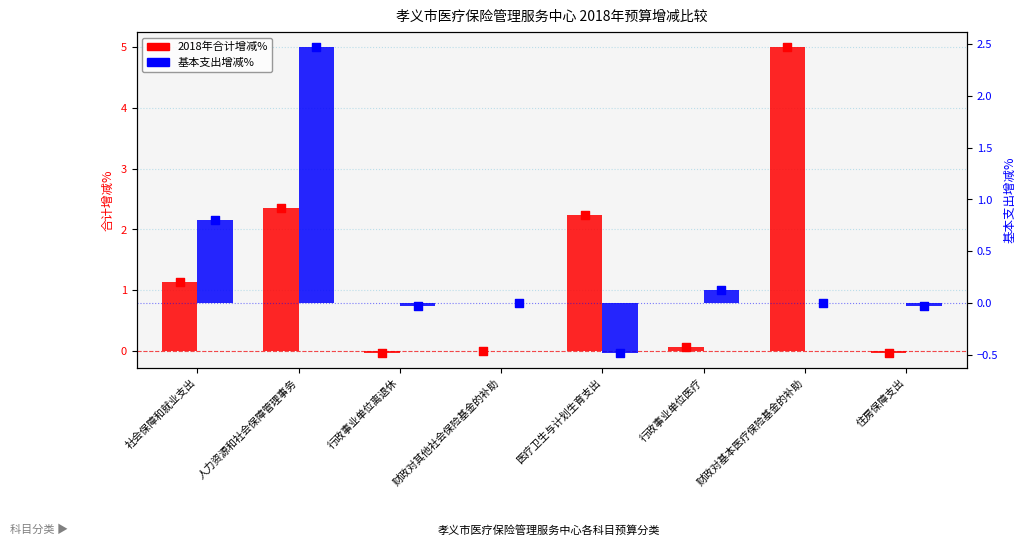

What are all the series names shown in the legend?

2018年合计增减%, 基本支出增减%